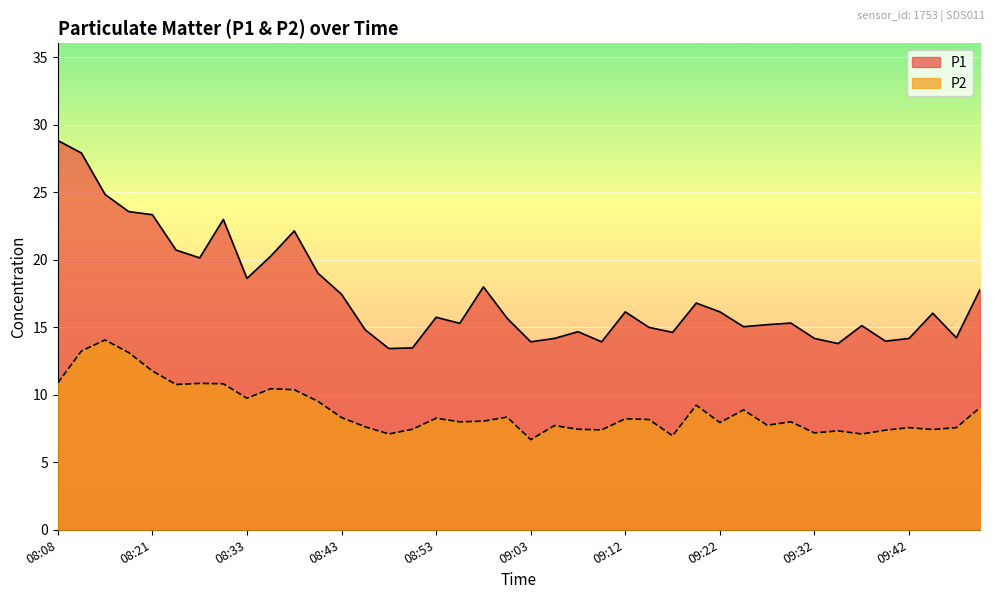

At which category does P2 reach its first local peak?

08:13